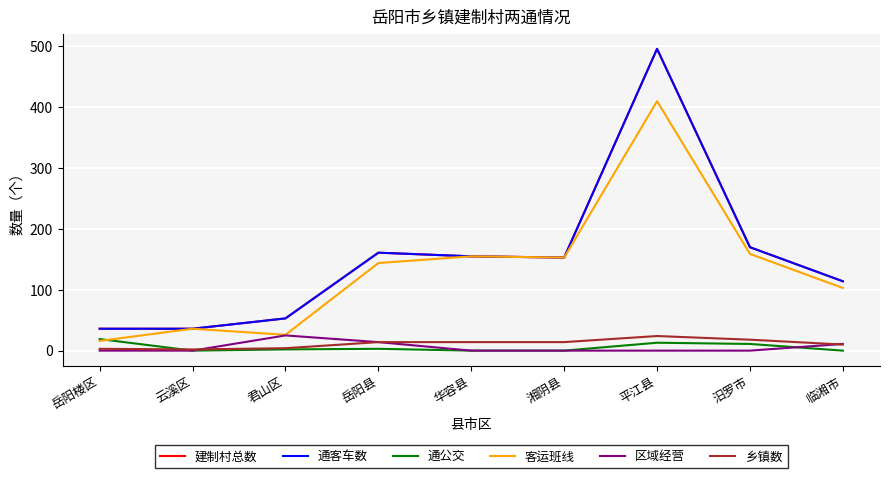

The value of 乡镇数 at 云溪区 is 0. True or false?

False